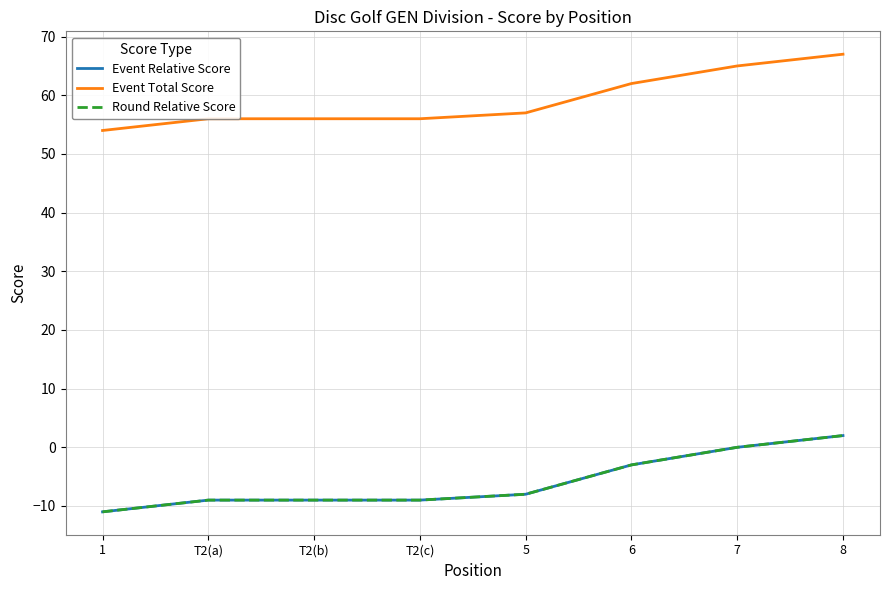

Does the chart have visible grid lines?

Yes